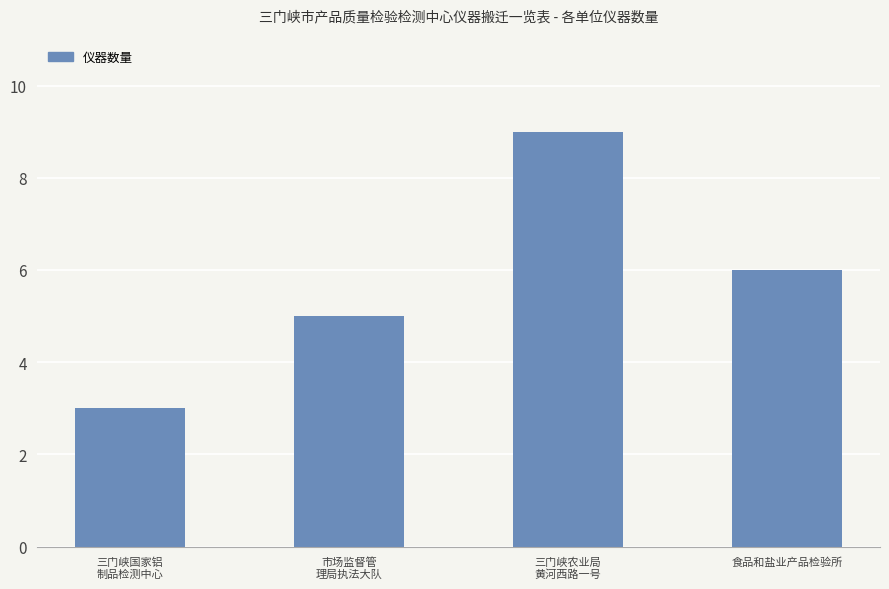

What is the label of the 4th bar from the left?

食品和盐业产品检验所